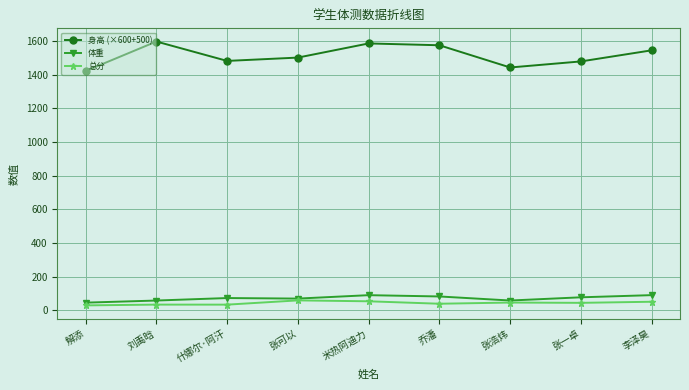

Which series has the largest total across all categories?

身高 (×600+500)